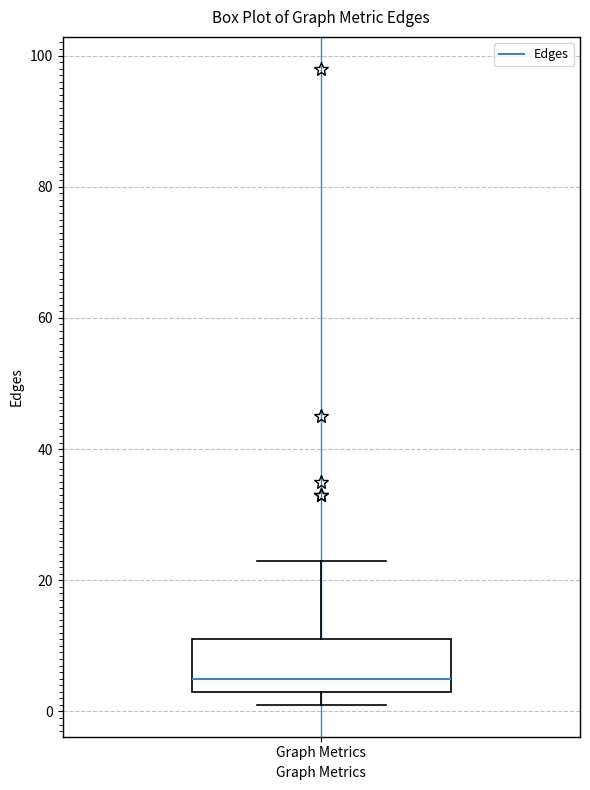

Transcribe this box plot: give where the median line is, the range the box spans, and where the two whiskers end, as read against the y-axis. The values are not printed on the chart, so give them approximately, as read against the axis.

median 6, box 4 to 12, whiskers 2 to 24